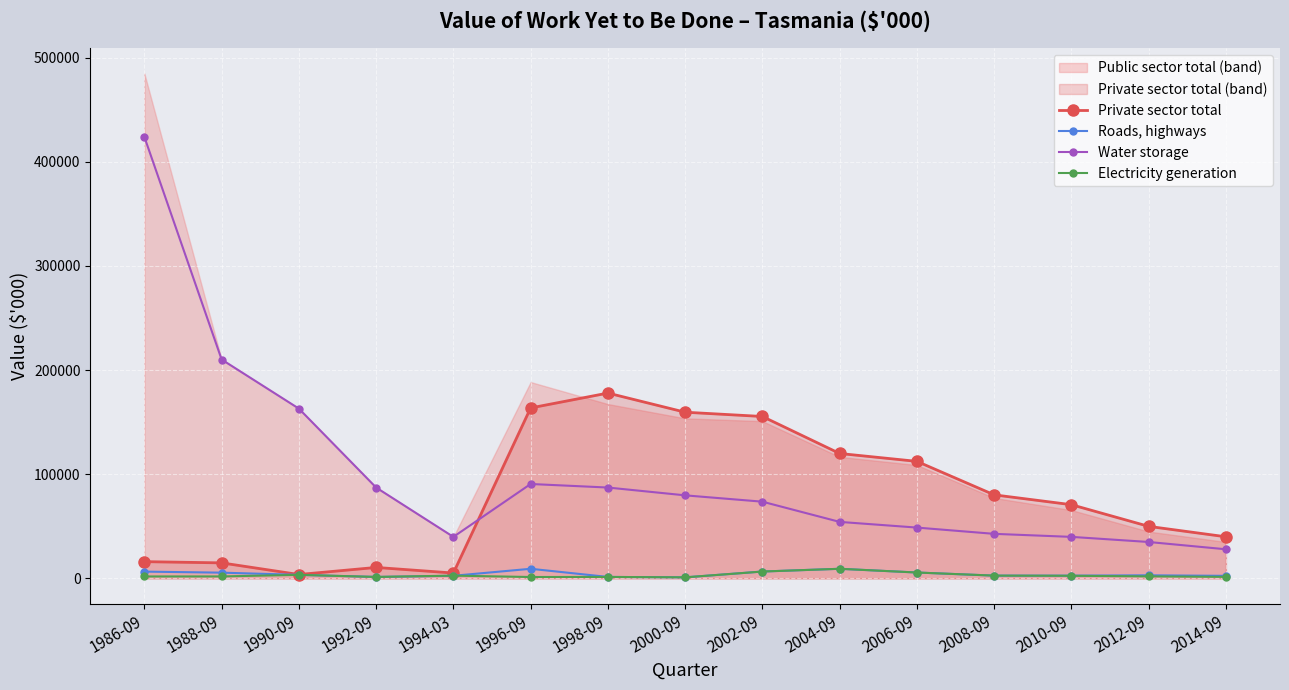

At how many categories does at least one series exceed 145630?

7